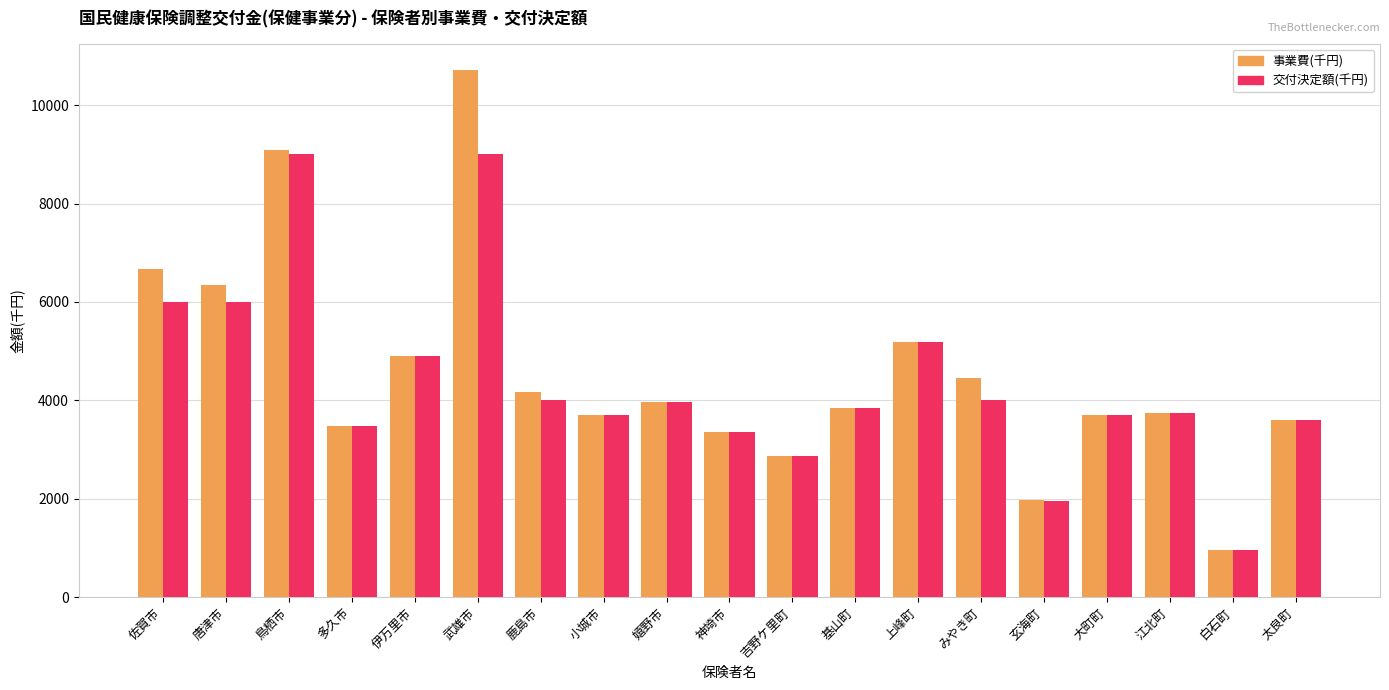

How many groups of bars are there?

19